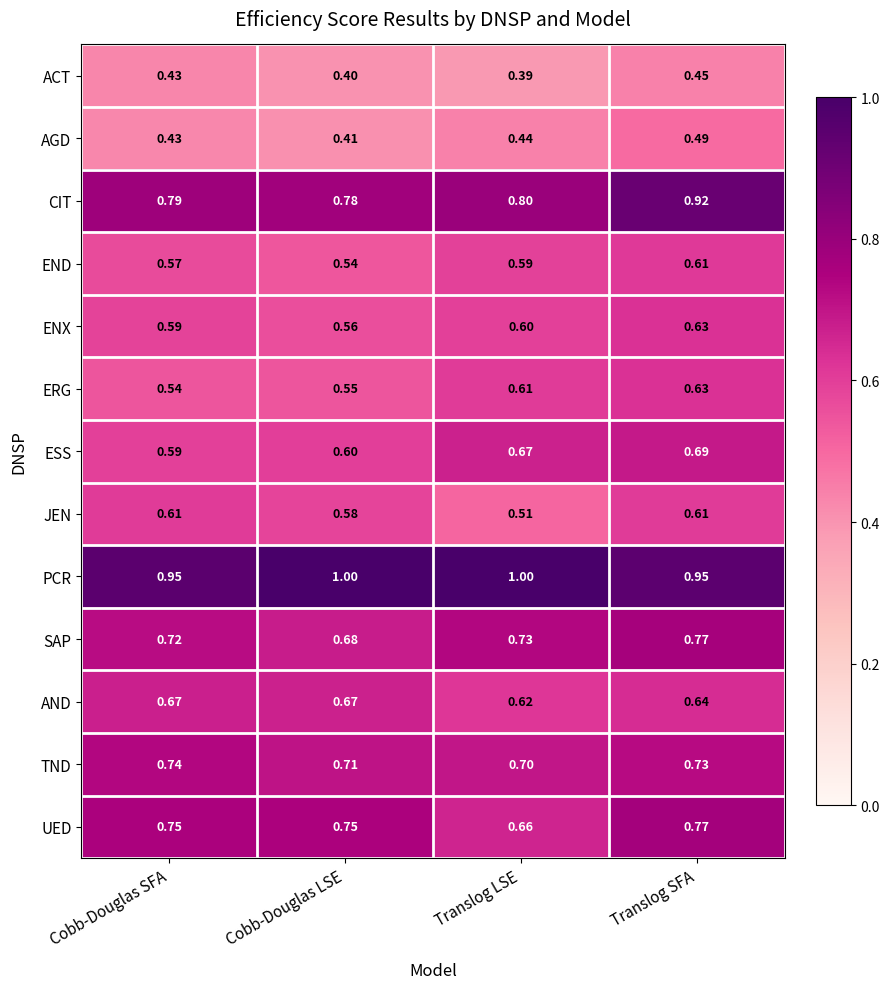

What is the total value across all series at Translog LSE?

8.3